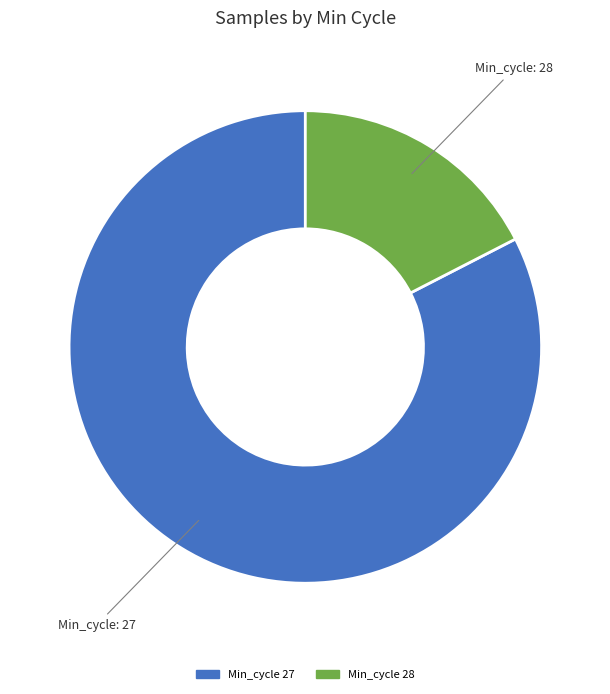

Does Min_cycle 28 represent more than half of the total?

No